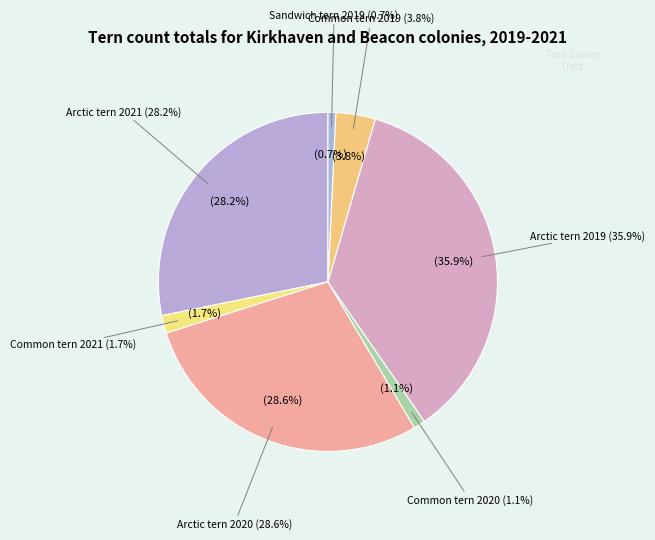

To the nearest percent, what portion does Common tern 2020 represent?

1%